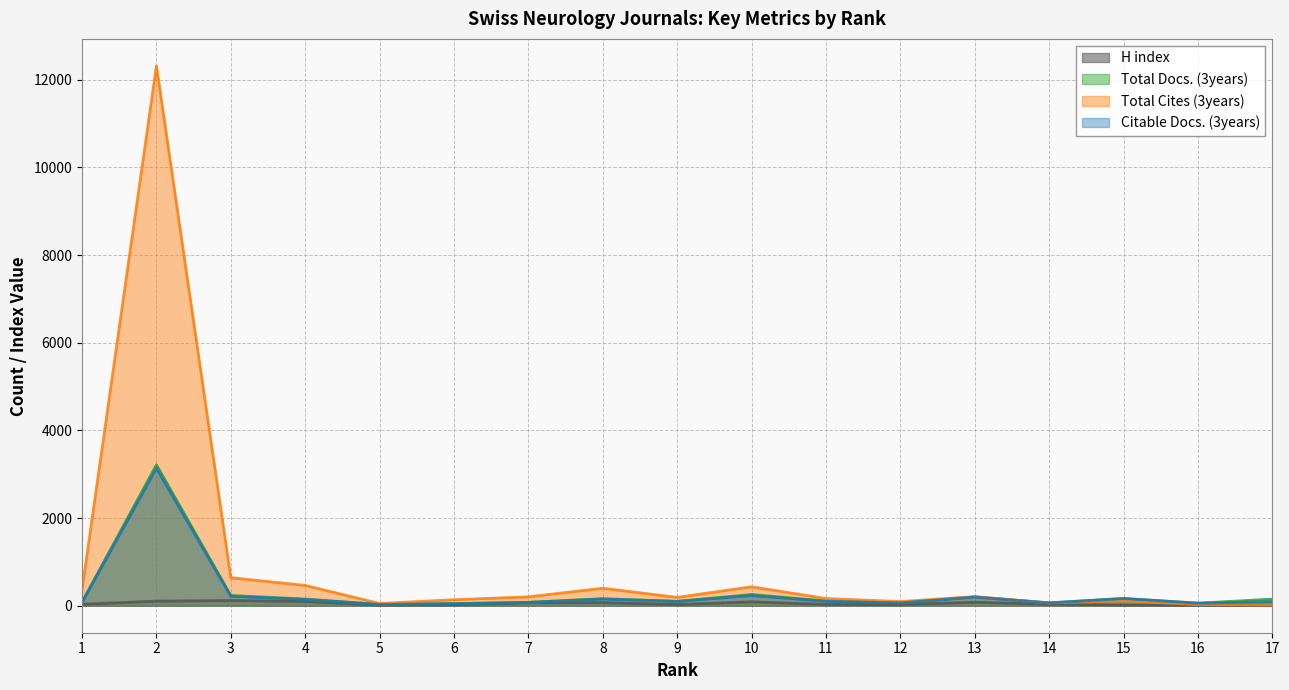

What are all the series names shown in the legend?

H index, Total Docs. (3years), Total Cites (3years), Citable Docs. (3years)